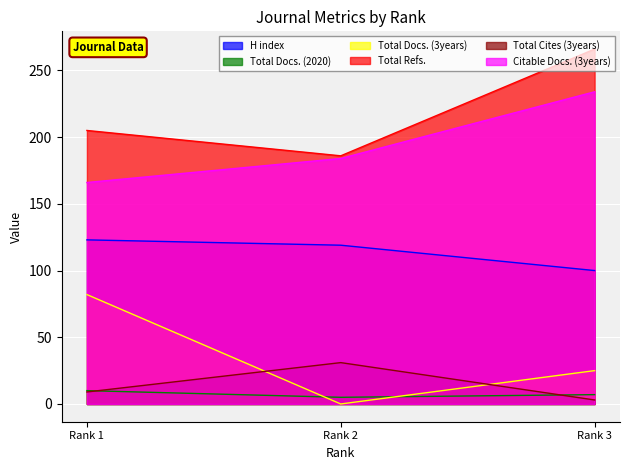

What is the difference between the highest and lowest values at Rank 3?

263